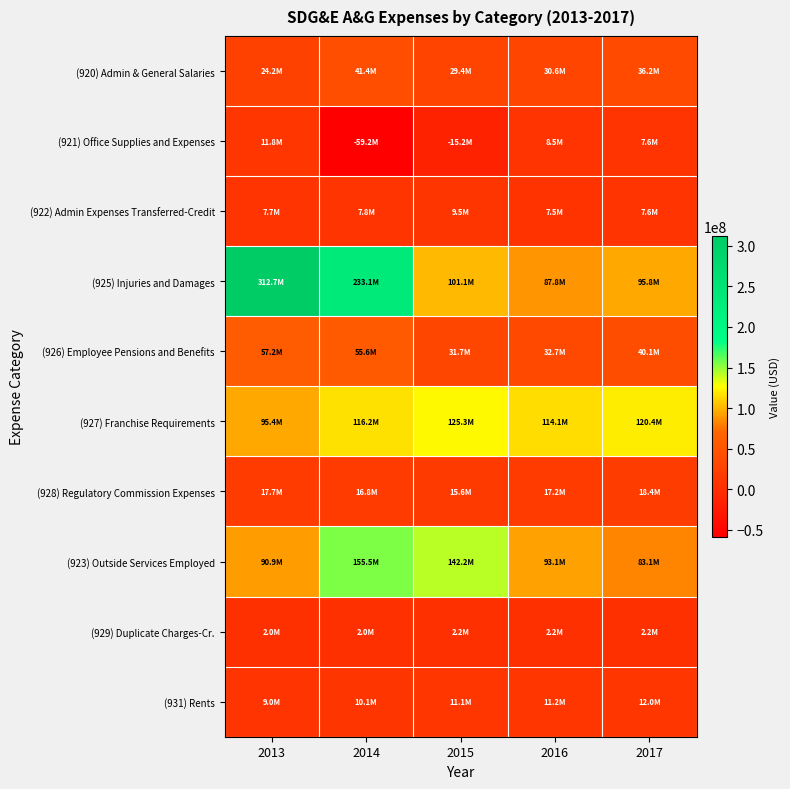

Reading left to right, what are all the values shown in this chart?

(920) Admin & General Salaries: 2013=24202412	2014=41445272	2015=29373126	2016=30638332	2017=36248332
(921) Office Supplies and Expenses: 2013=11802941	2014=-59221092	2015=-15156779	2016=8501761	2017=7641102
(922) Admin Expenses Transferred-Credit: 2013=7659598	2014=7789598	2015=9451453	2016=7494244	2017=7634719
(925) Injuries and Damages: 2013=312716691	2014=233101860	2015=101140890	2016=87830779	2017=95755200
(926) Employee Pensions and Benefits: 2013=57170990	2014=55582677	2015=31678317	2016=32700832	2017=40059178
(927) Franchise Requirements: 2013=95366144	2014=116190759	2015=125260417	2016=114077380	2017=120400695
(928) Regulatory Commission Expenses: 2013=17713245	2014=16811832	2015=15618351	2016=17195211	2017=18404990
(923) Outside Services Employed: 2013=90933462	2014=155503644	2015=142156284	2016=93114129	2017=83058369
(929) Duplicate Charges-Cr.: 2013=1950344	2014=2050000	2015=2166846	2016=2227412	2017=2220724
(931) Rents: 2013=9048284	2014=10061145	2015=11131728	2016=11234212	2017=11960795